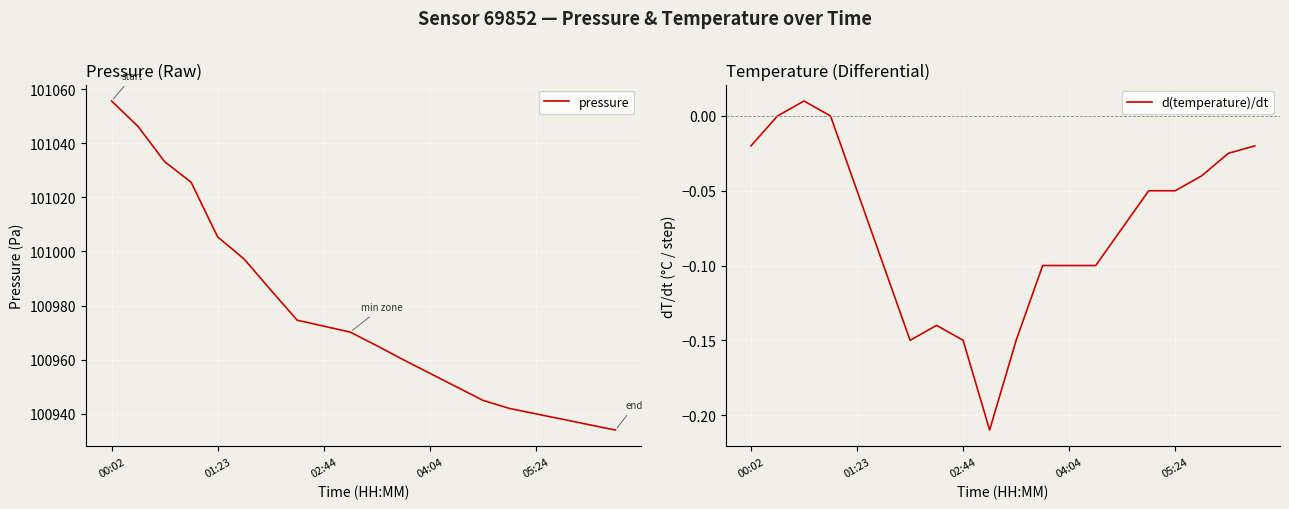

Reading left to right, what are all the values shown in this chart?

pressure: 101055.6	101046.2	101033.2	101025.6	101005.4	100997.2	100985.8	100974.6	100972.4	100970.2	100965.2	100960.0	100955.0	100950.0	100945.0	100942.0	100940.0	100938.0	100936.0	100934.0
d(temperature)/dt: -0.0	0.0	0.0	0.0	-0.0	-0.1	-0.2	-0.1	-0.2	-0.2	-0.1	-0.1	-0.1	-0.1	-0.1	-0.0	-0.1	-0.0	-0.0	-0.0